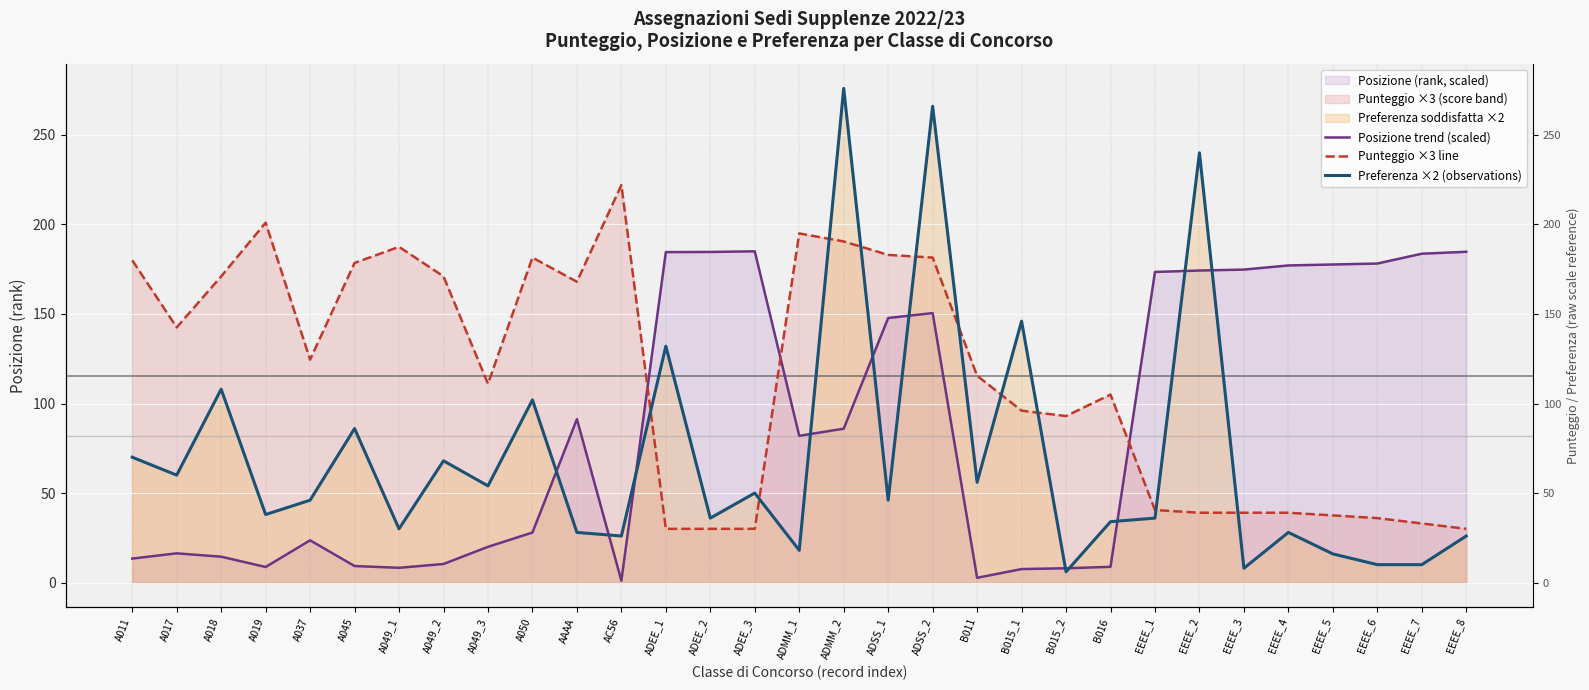

At which label does Posizione trend (scaled) first exceed 81?

AAAA